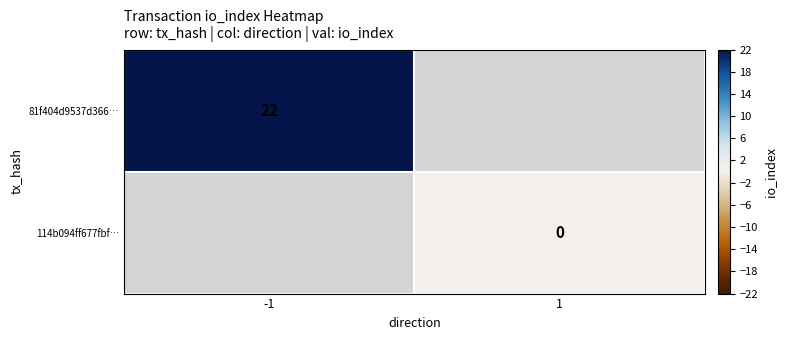

At how many categories does at least one series exceed 6?

1